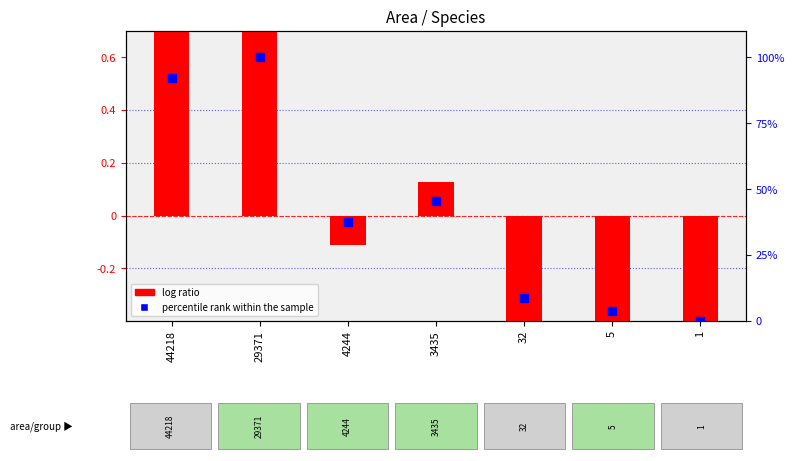

Which series has the largest total across all categories?

percentile rank within the sample